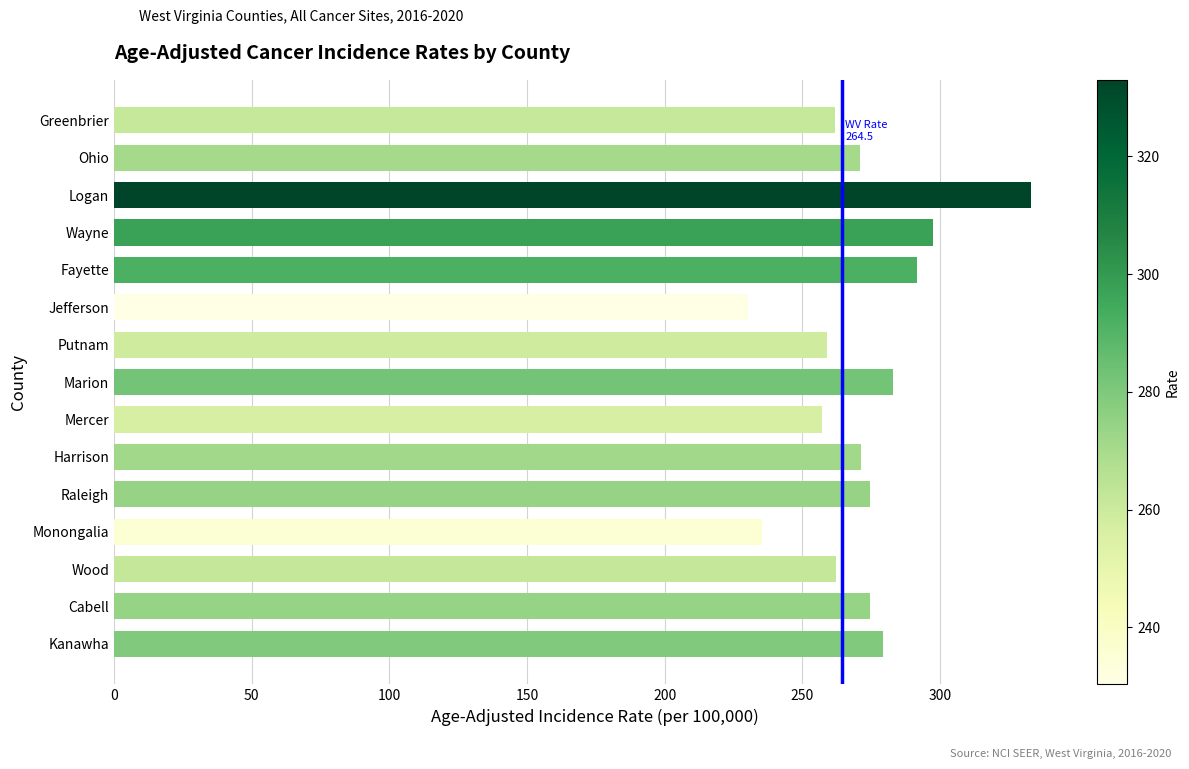

Which has a higher value, Logan or Cabell?

Logan